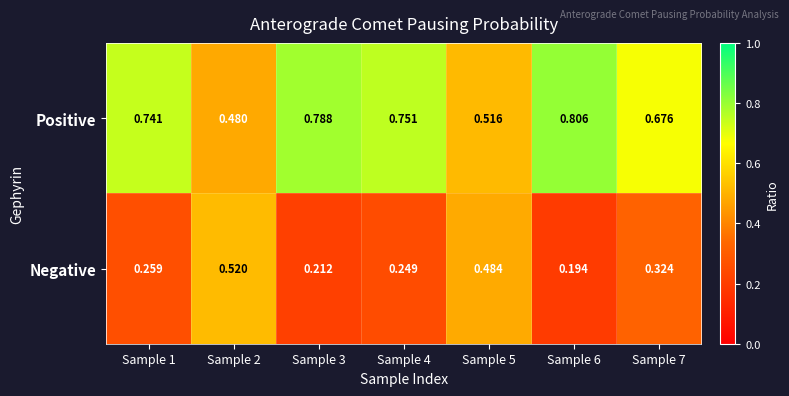

What is the spread (max minus min) of values at Sample 3?

0.6